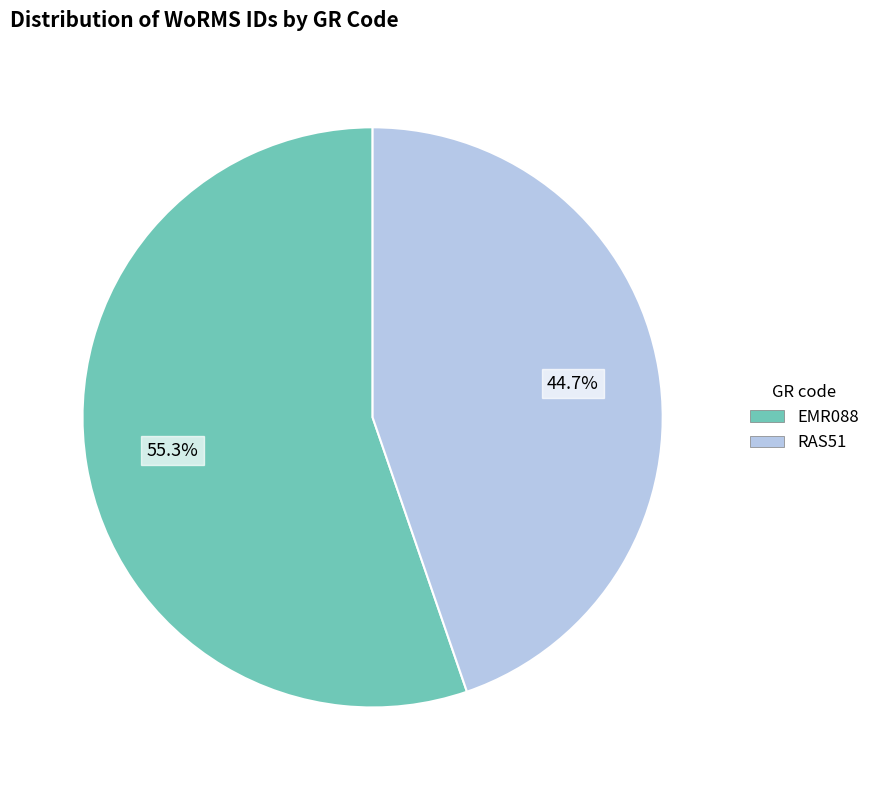

Is the sum of RAS51 and EMR088 greater than half?

Yes